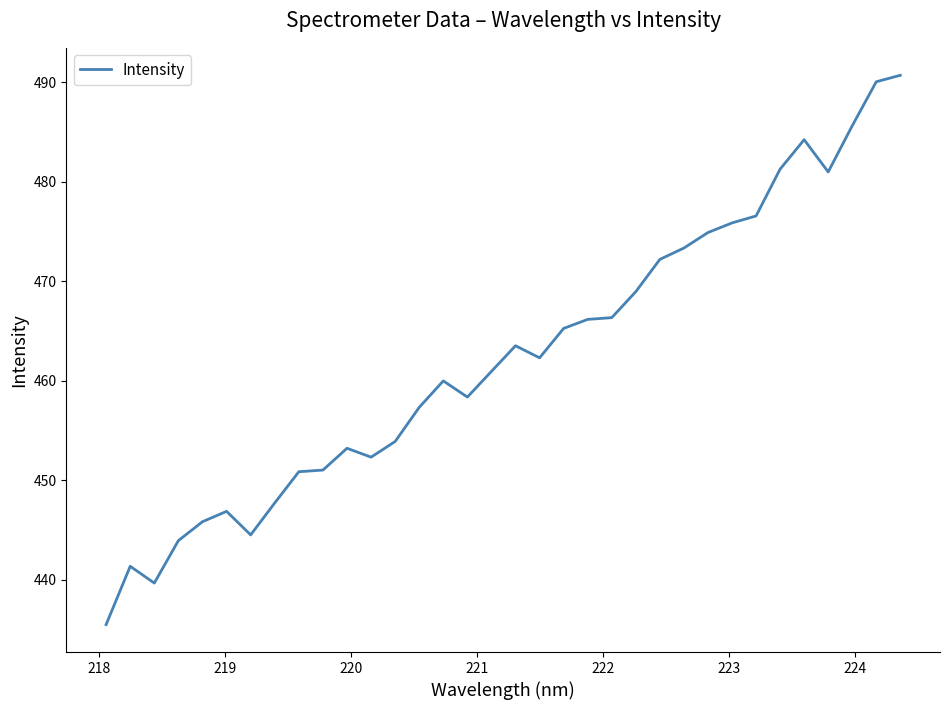

What is the greatest value displayed?

490.7